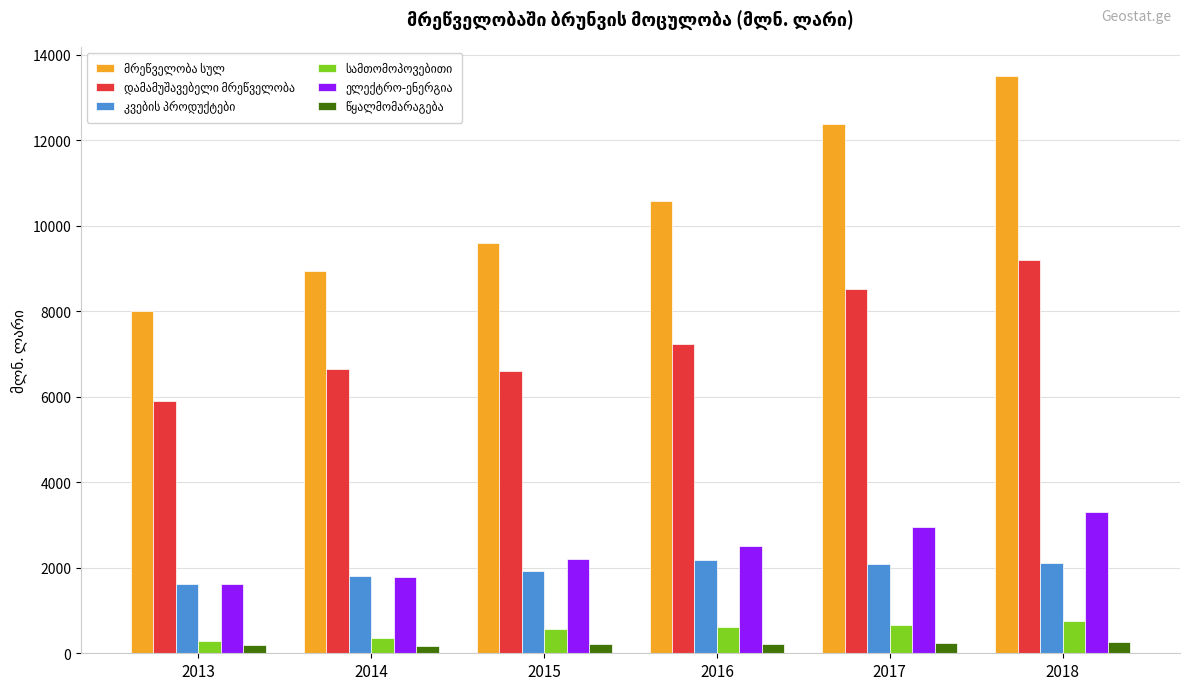

What is the maximum value shown in the chart?

13518.5